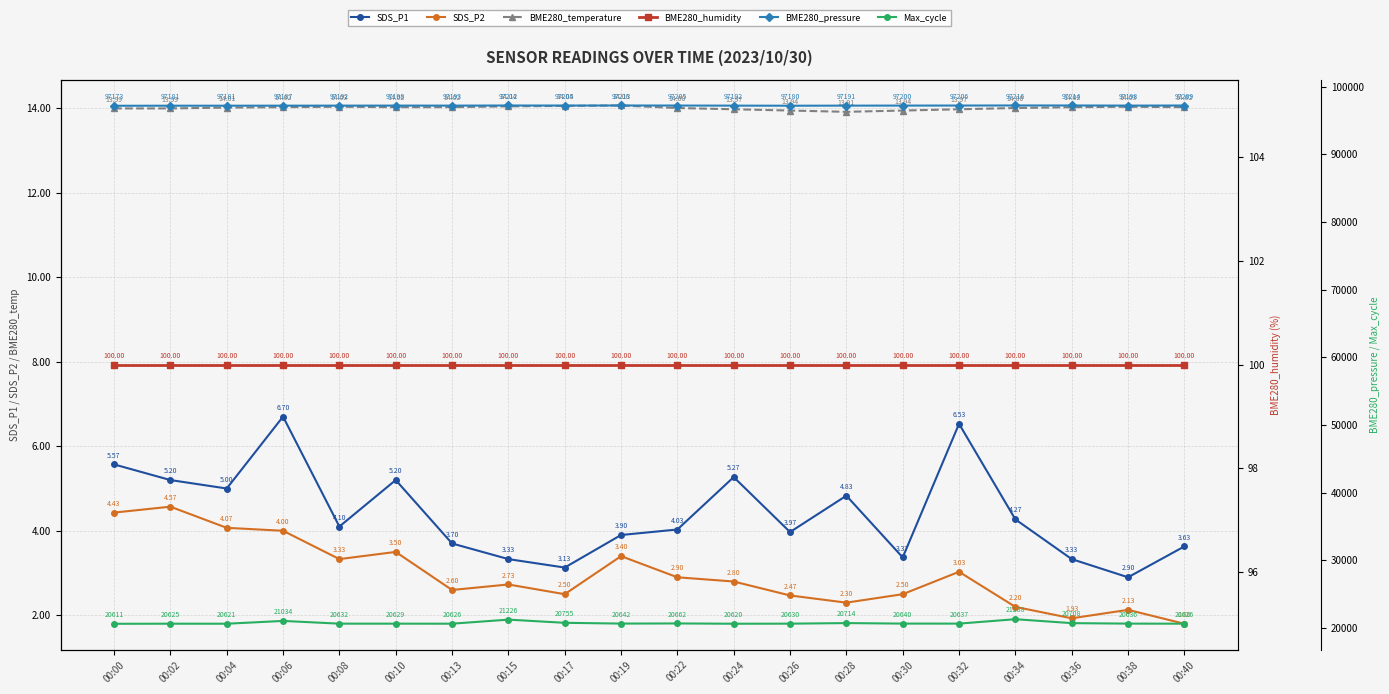

How many categories are shown in the chart?

20